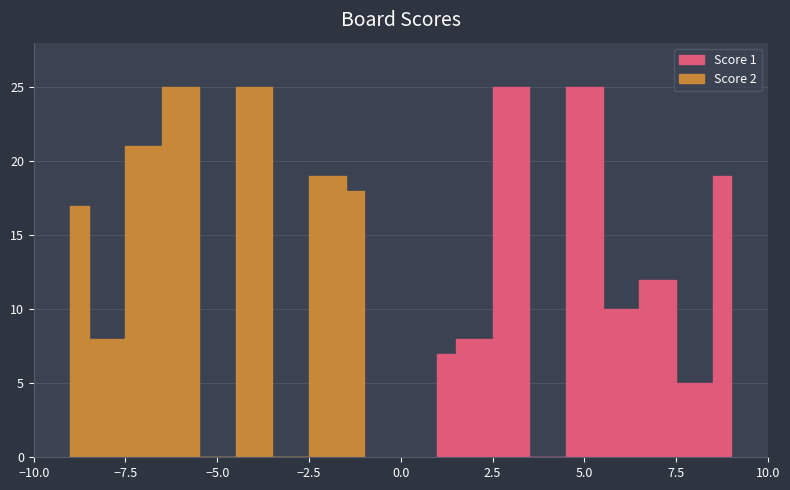

How many series are shown in this chart?

2